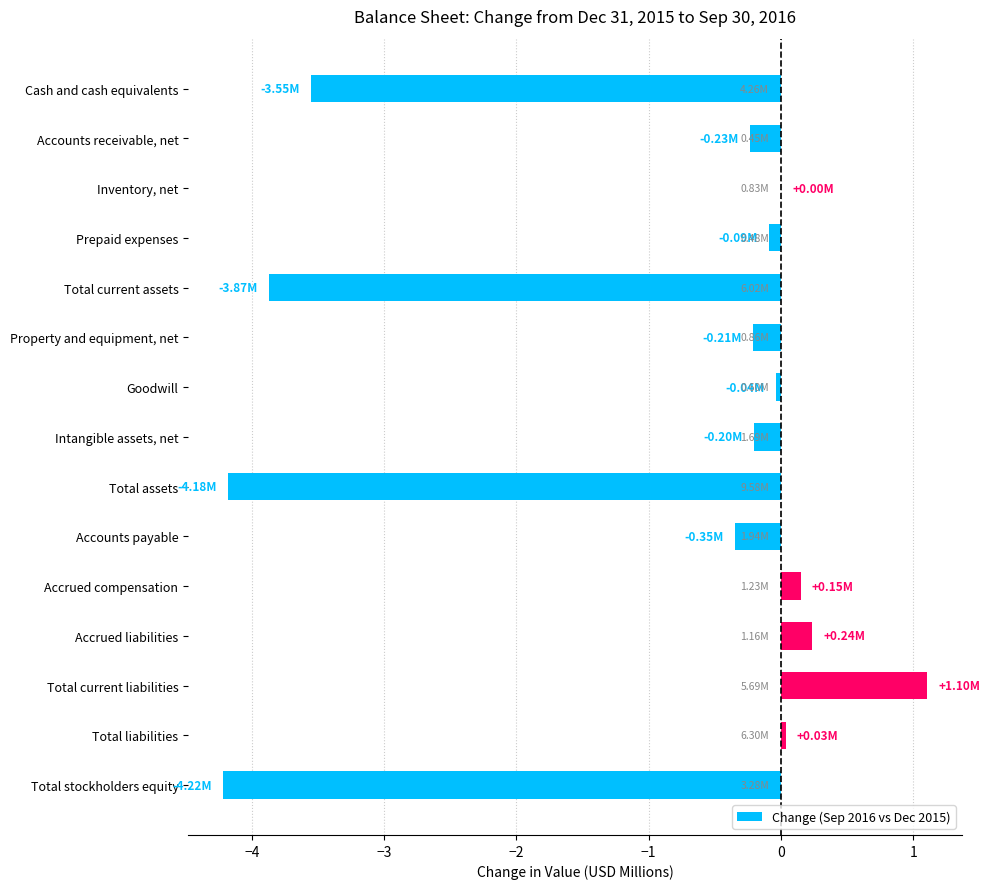

How many categories are shown in the chart?

15